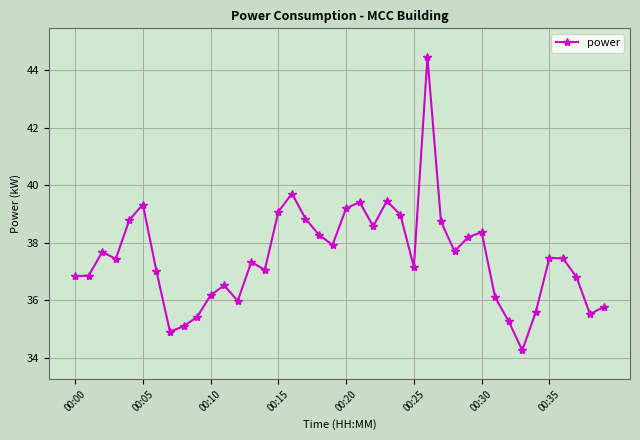

What is the minimum value shown in the chart?

34.3